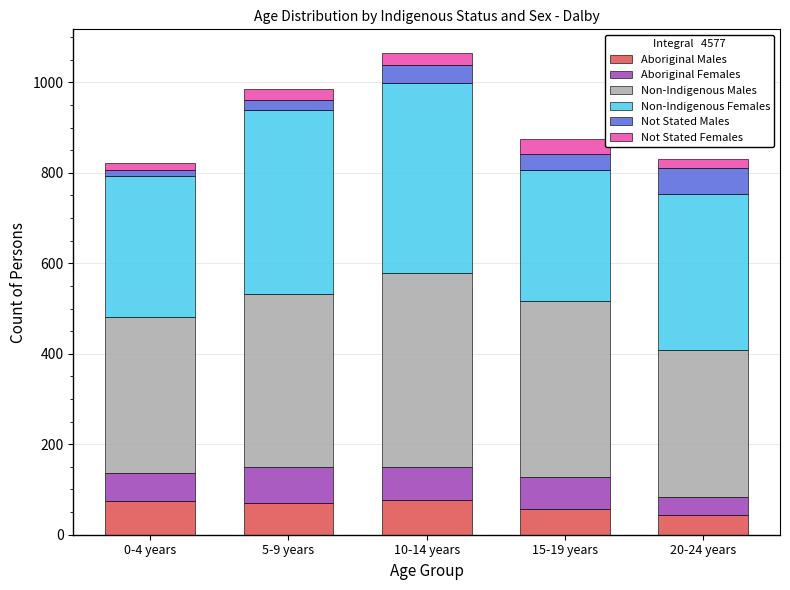

What are all the series names shown in the legend?

Aboriginal Males, Aboriginal Females, Non-Indigenous Males, Non-Indigenous Females, Not Stated Males, Not Stated Females